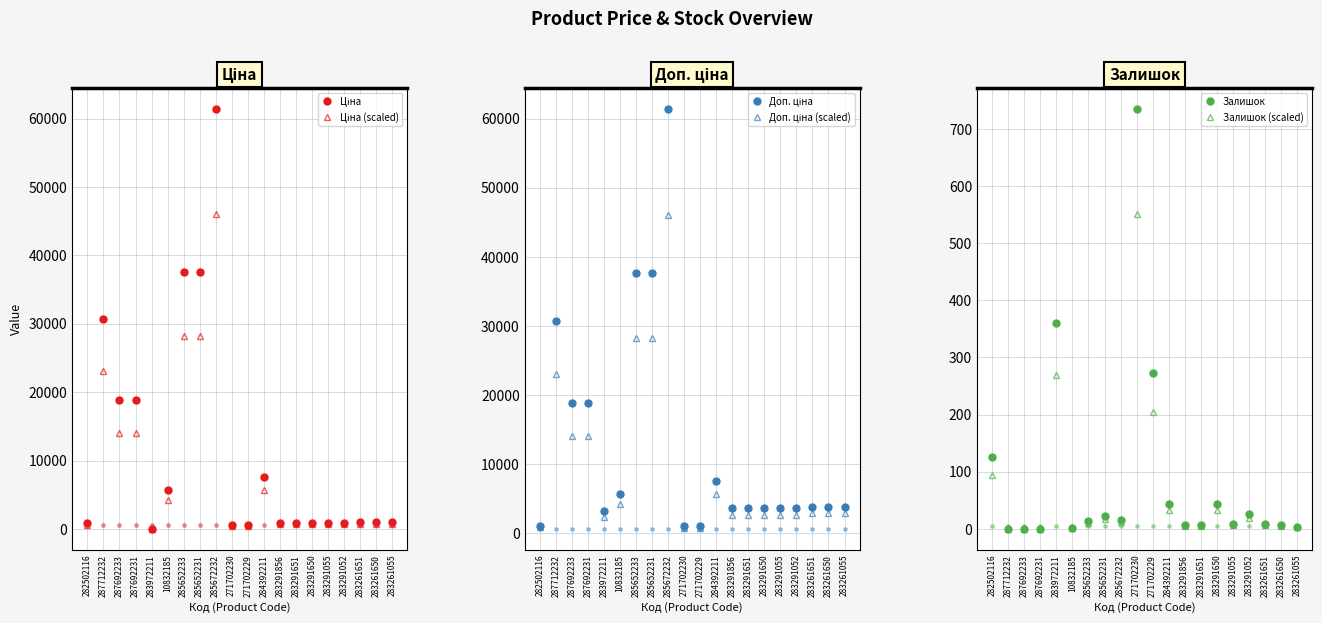

Rank the categories by Доп. ціна (scaled) value from highest to lowest.

285672232, 285652233, 285652231, 287712232, 287692233, 287692231, 284392211, 10832185, 283261651, 283261650, 283261055, 283291856, 283291651, 283291650, 283291055, 283291052, 283972211, 282502116, 271702230, 271702229